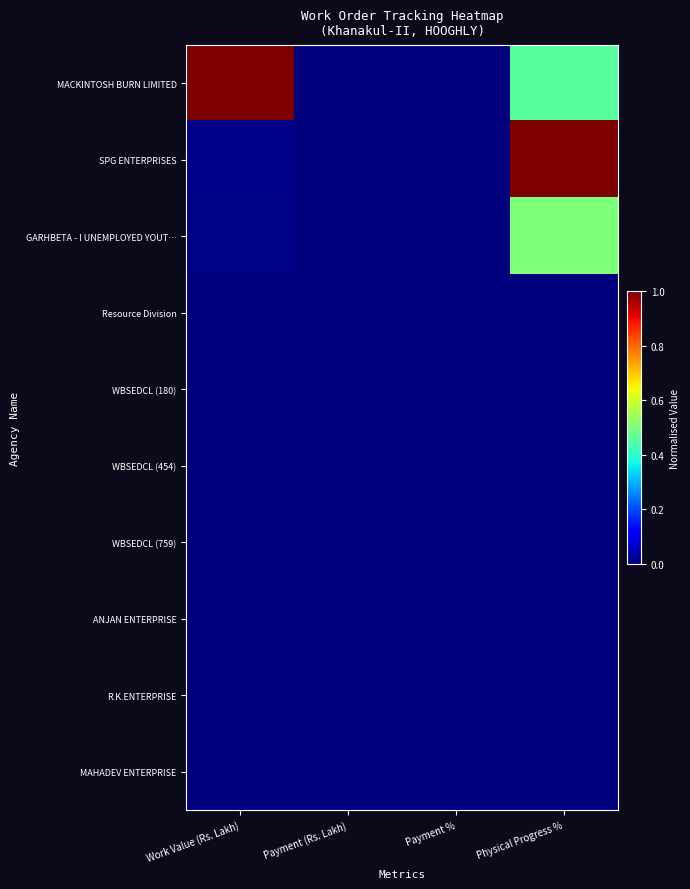

Rank the series at Physical Progress % from lowest to highest value.

Resource Division, WBSEDCL (180), WBSEDCL (454), WBSEDCL (759), ANJAN ENTERPRISE, R.K.ENTERPRISE, MAHADEV ENTERPRISE, MACKINTOSH BURN LIMITED, GARHBETA - I UNEMPLOYED YOUT…, SPG ENTERPRISES